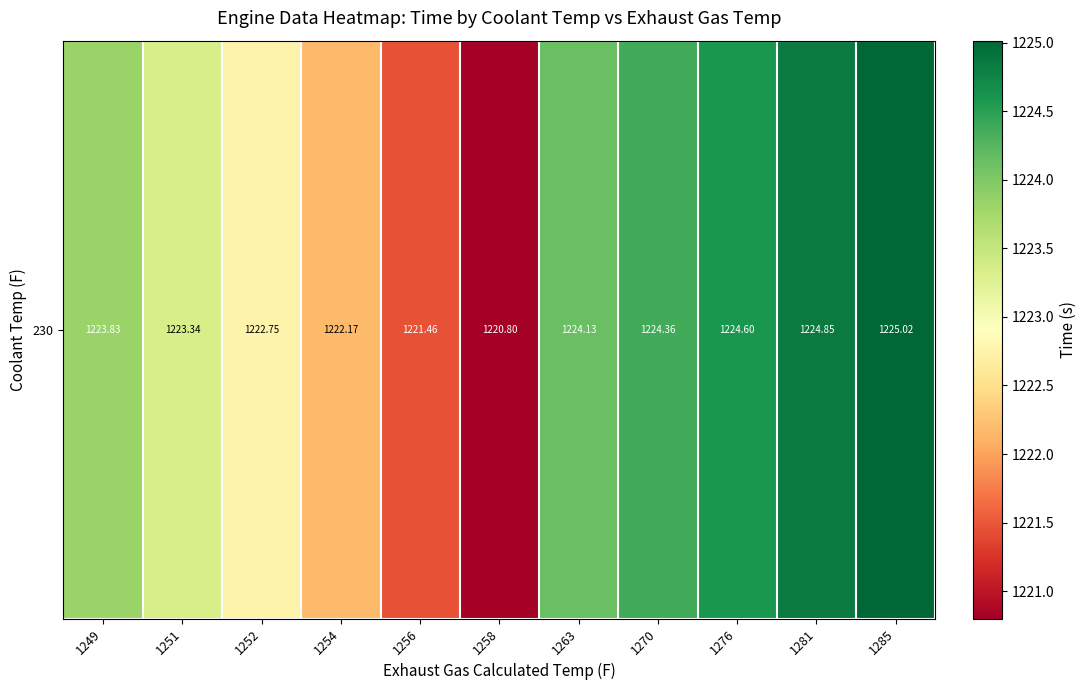

What is the smallest value displayed?

1220.8